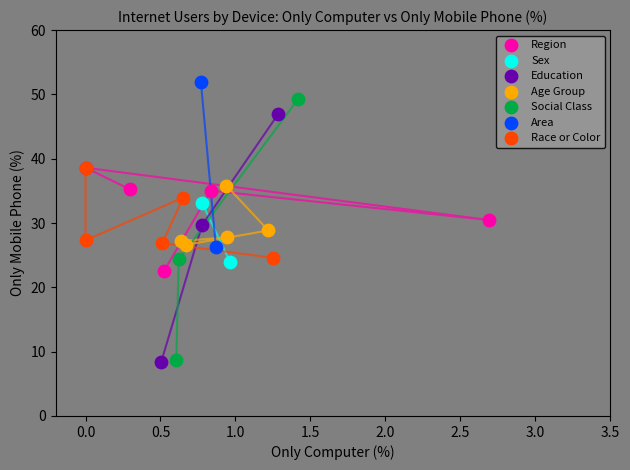

Which series has the widest spread of Y values?

Social Class